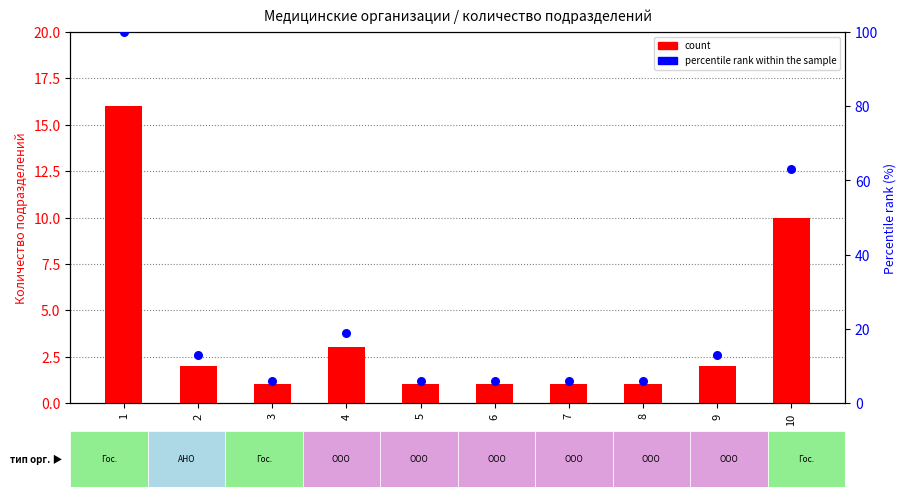

Is the value of count at 10 greater than the value of percentile rank within the sample at 4?

No